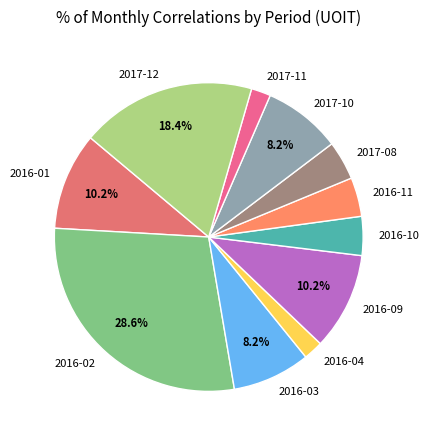

Is there any slice that represents more than half of the pie?

No